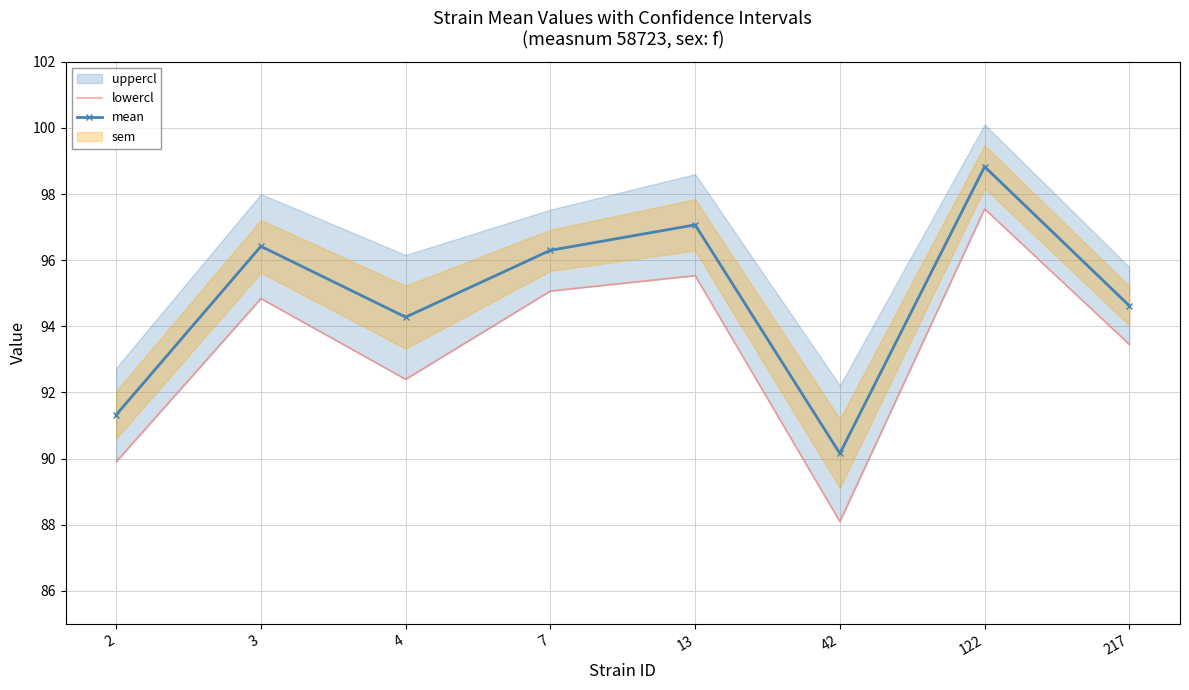

How many data points does each series have?

8